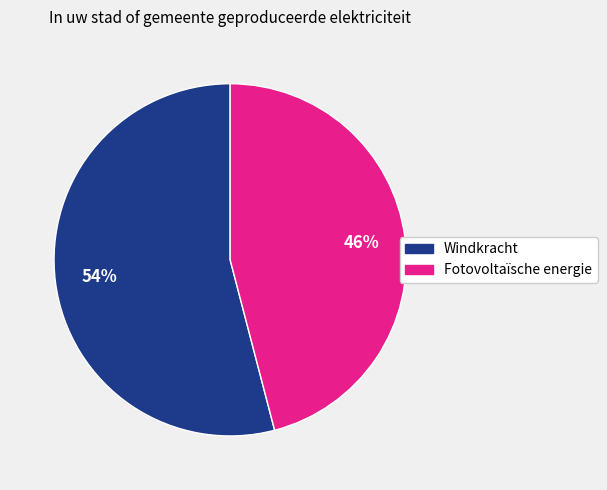

To the nearest percent, what is the difference between the largest and smallest slice percentages?

8%